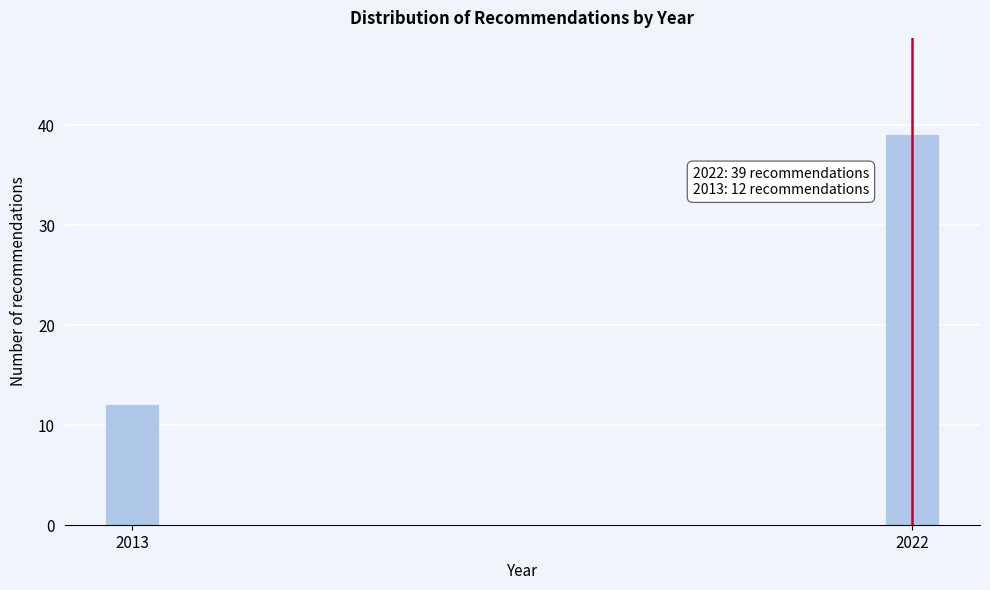

Reading right to left, extract all data points from this chart.

39	12